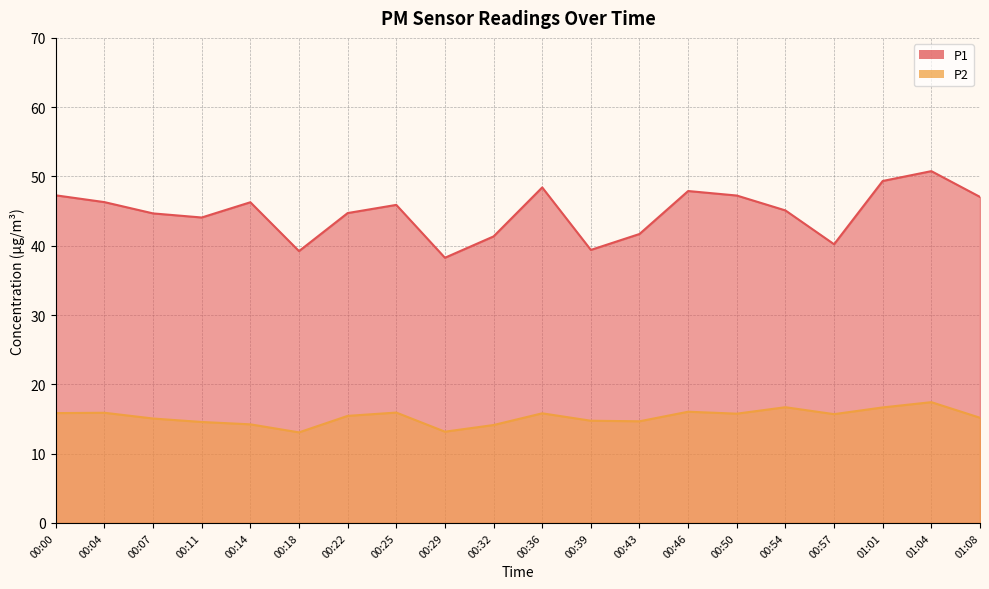

At 01:01, list the series in order from smallest to largest.

P2, P1